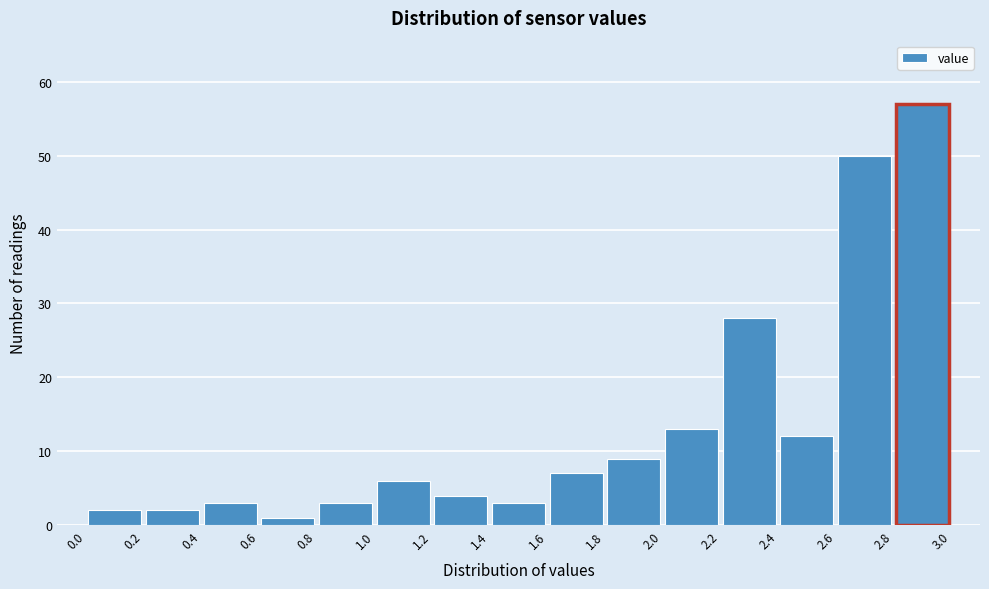

What is the height of the bar covering 2.8 to 3.0 on the x-axis? The values are not printed on the chart, so give them approximately, as read against the axis.

57